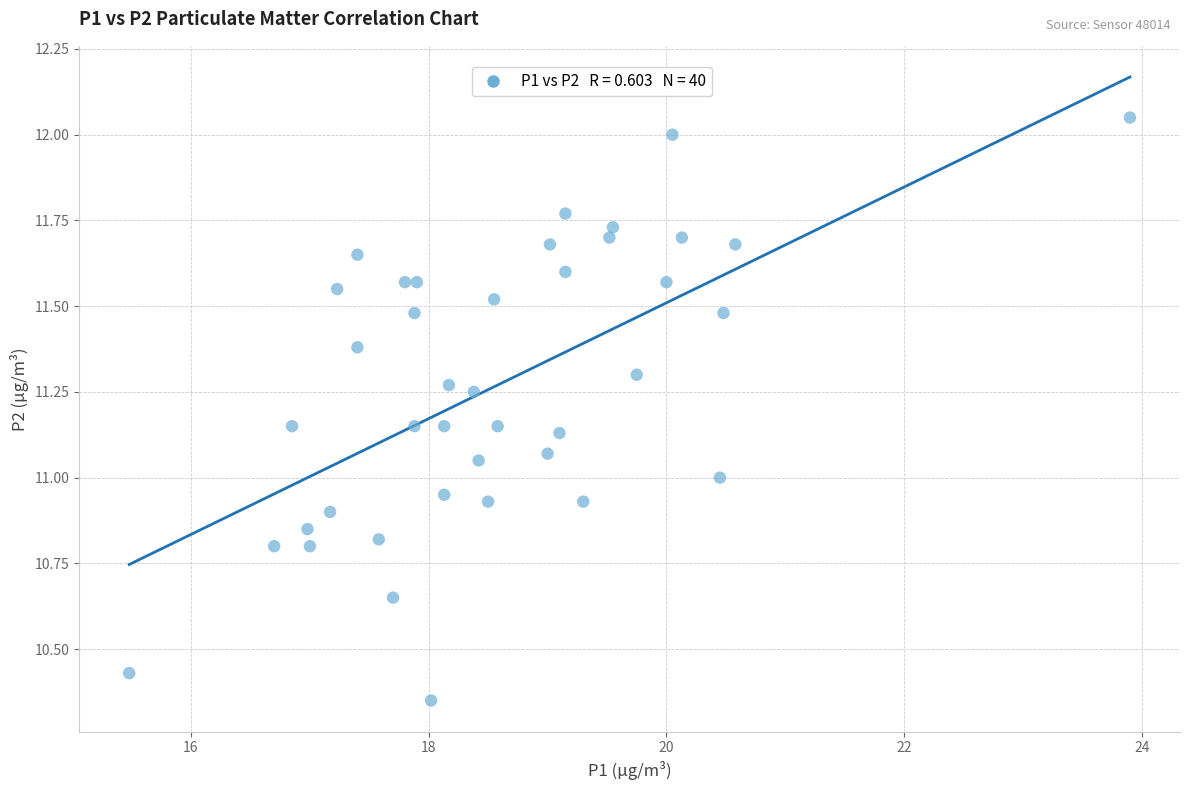

What is the range of X values (max minus min)?

8.4